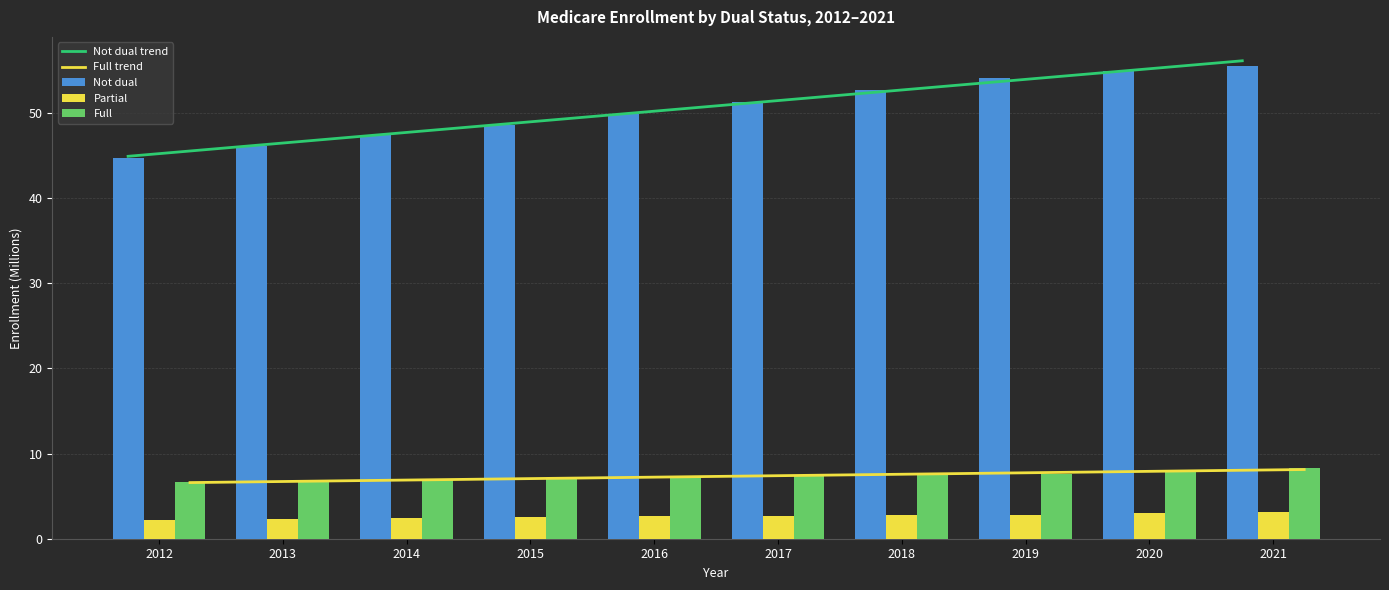

What is the value of the Not dual trend bar at the 3rd from the left?

47.4